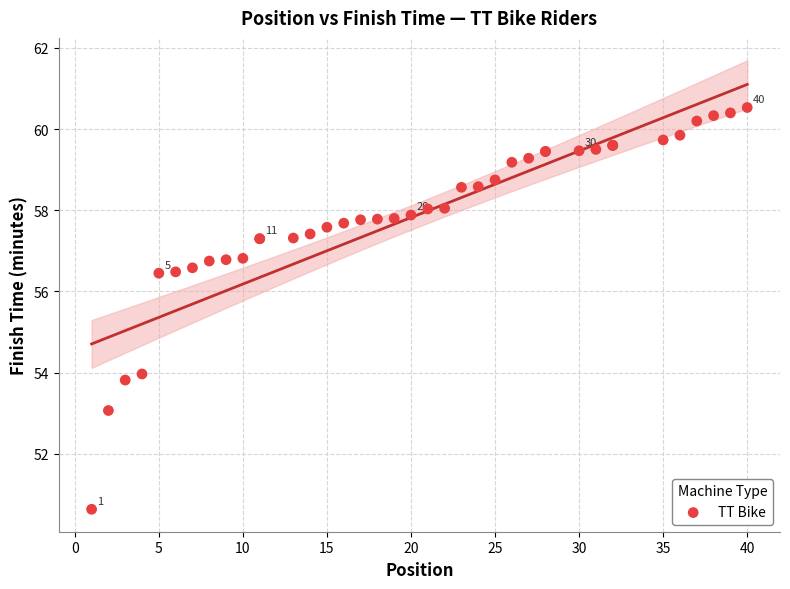

What Y value in the scatter plot is closest to 55?

54.0